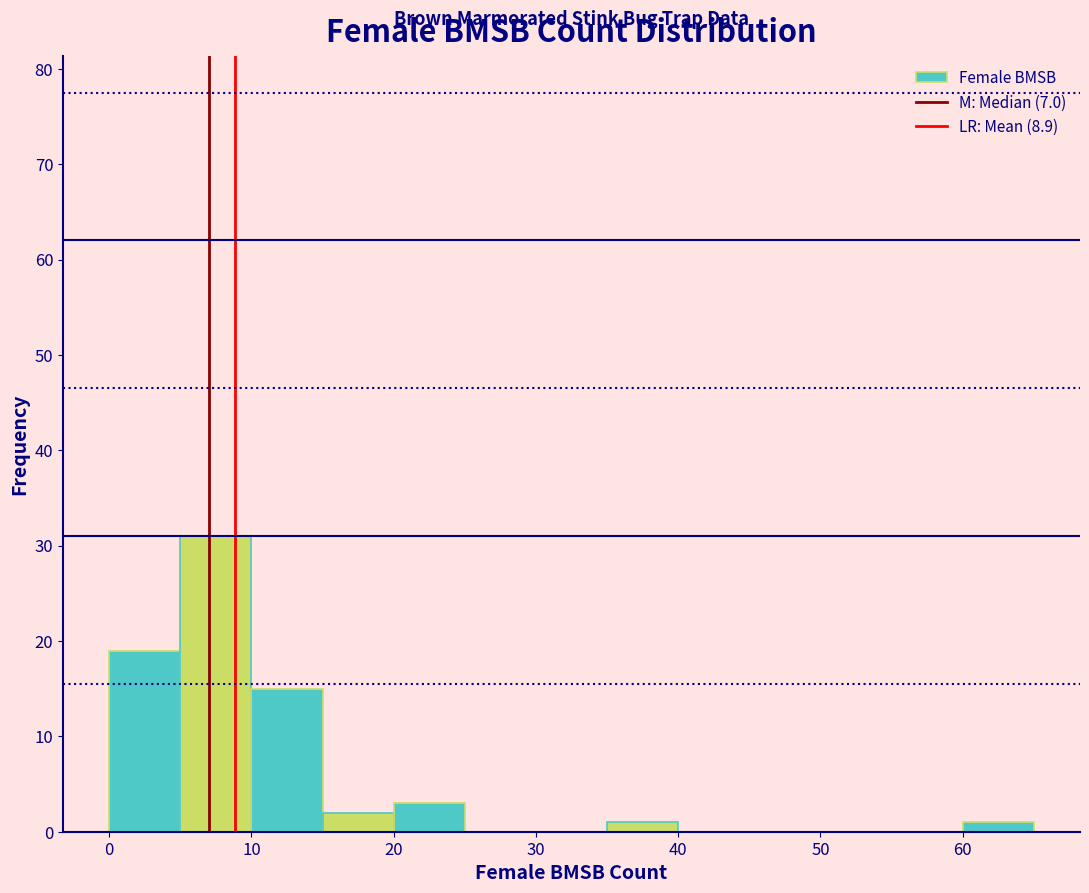

Reading left to right, list every bar in this chart as the range it spans on the x-axis followed by its height. The values are not printed on the chart, so give them approximately, as read against the axis.

0 to 5: 19
5 to 10: 31
10 to 15: 15
15 to 20: 2
20 to 25: 3
25 to 30: 0
30 to 35: 0
35 to 40: 1
40 to 45: 0
45 to 50: 0
50 to 55: 0
55 to 60: 0
60 to 65: 1